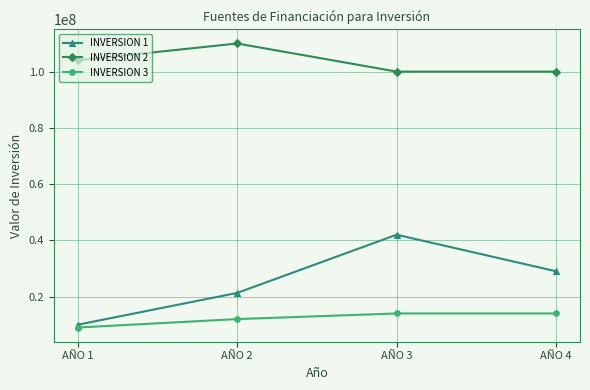

At AÑO 4, list the series in order from smallest to largest.

INVERSION 3, INVERSION 1, INVERSION 2